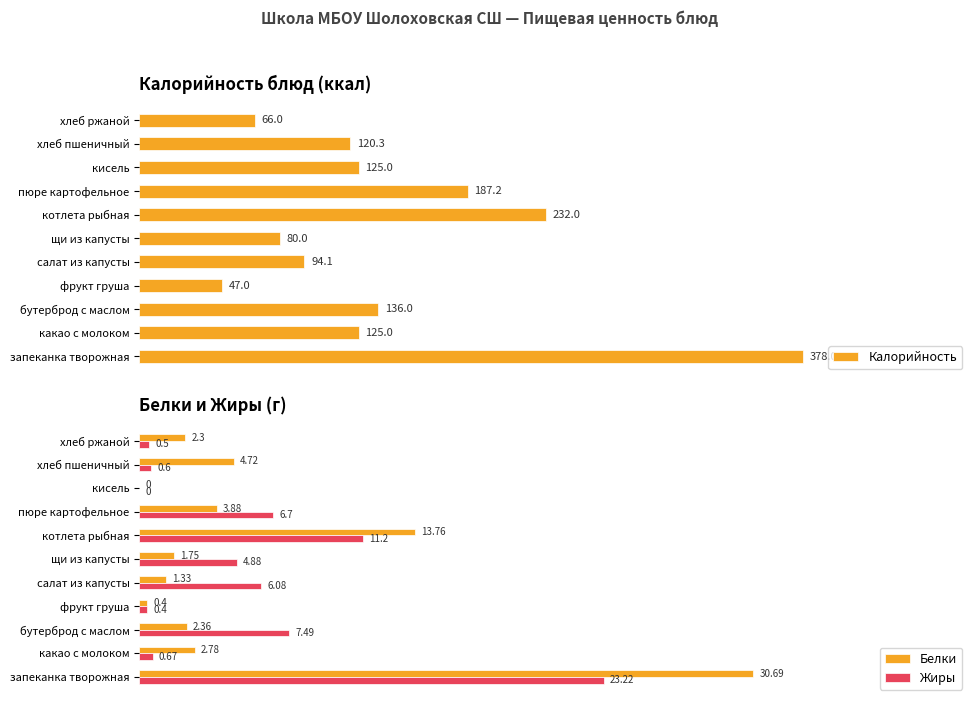

The Калорийность series shows 125.0 at 8. True or false?

True